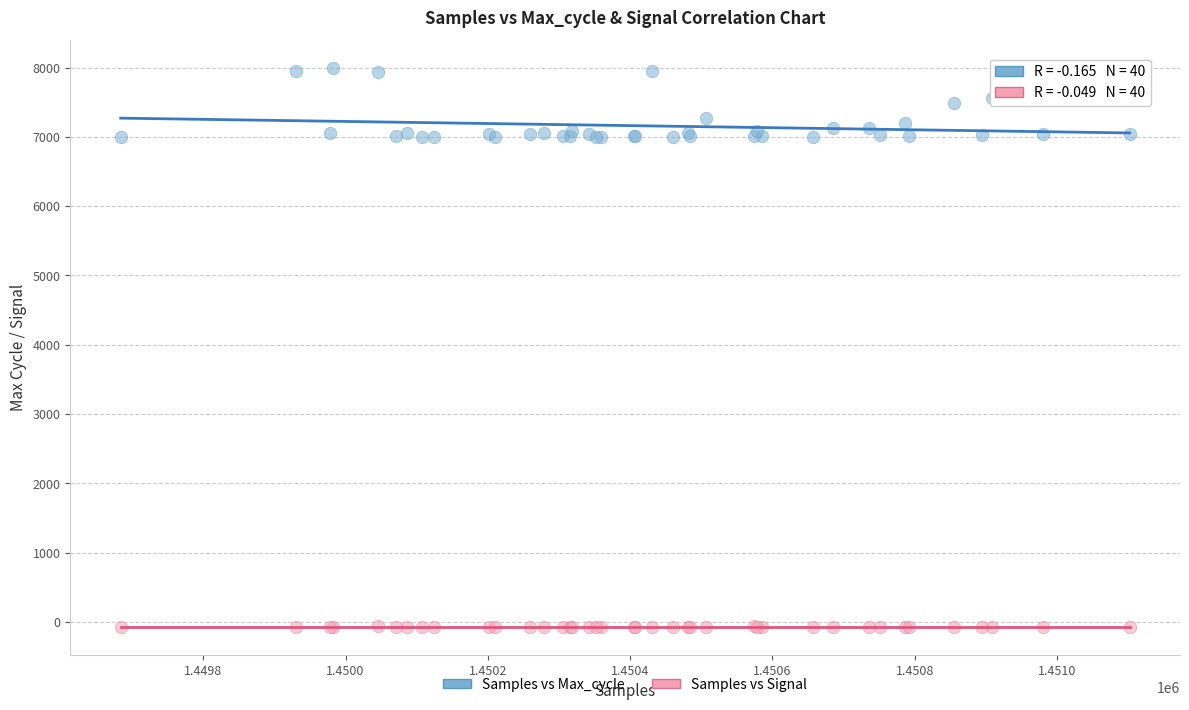

Which series has the largest Y range (max minus min)?

Samples vs Max_cycle